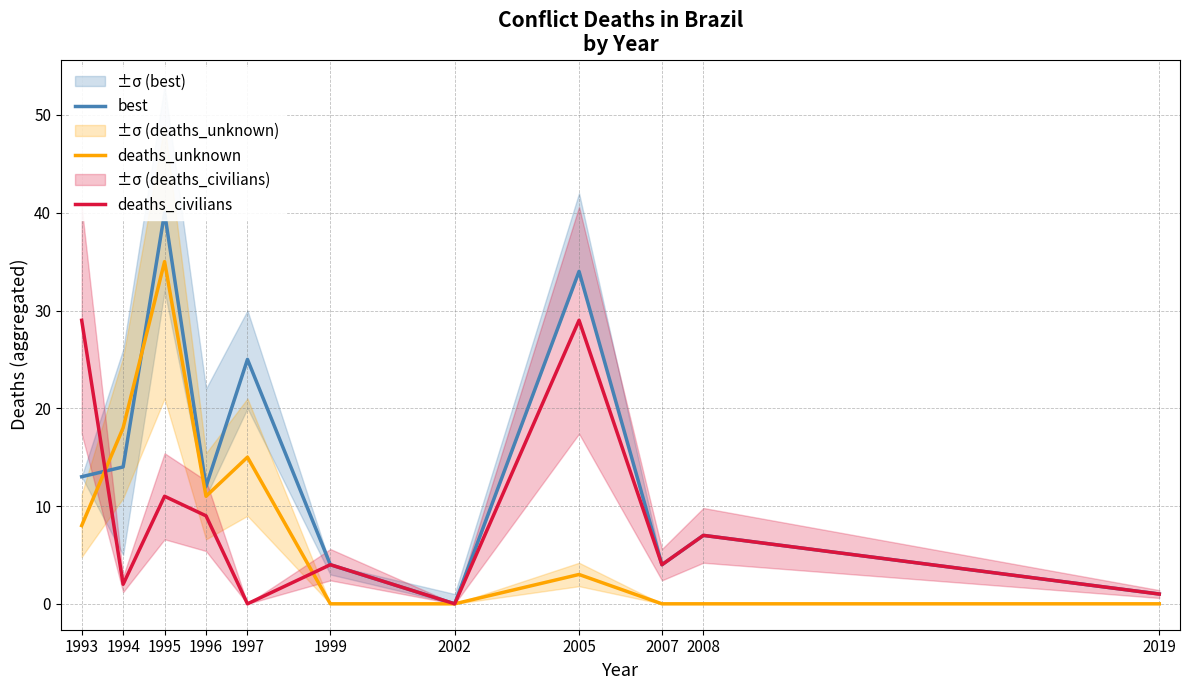

At which category does the chart reach its minimum across all series?

2002